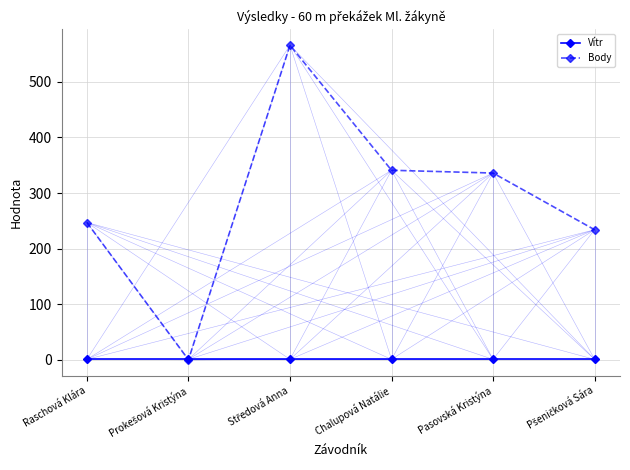

What is the value of the Vítr point at the 3rd from the left?

0.8